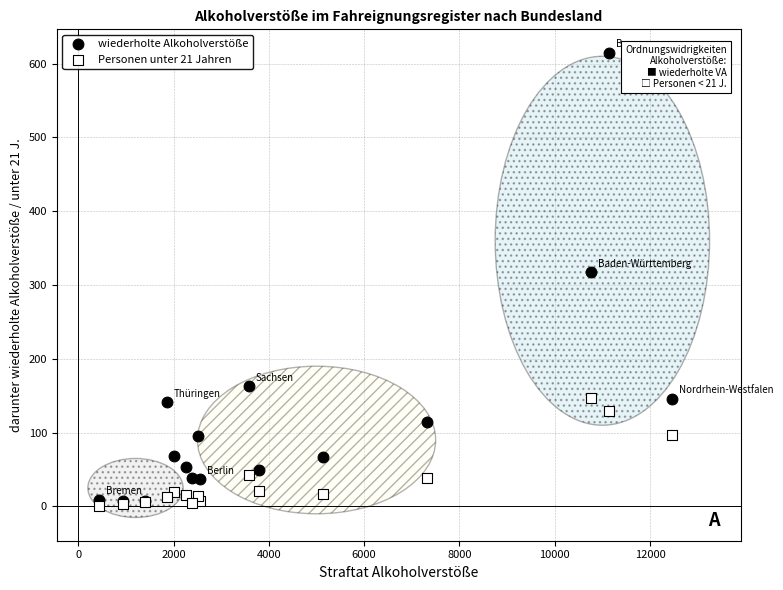

What are all the series names shown in the legend?

wiederholte Alkoholverstöße, Personen unter 21 Jahren